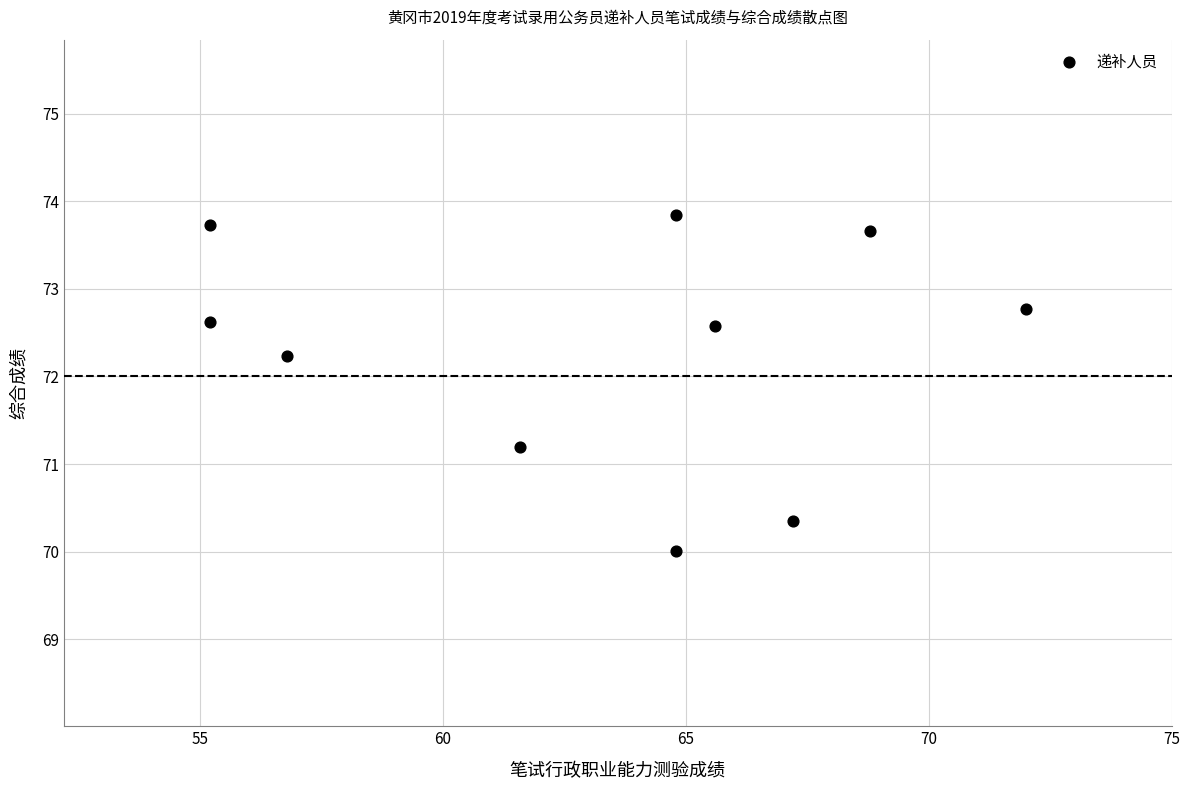

What is the range of Y values (max minus min)?

3.8